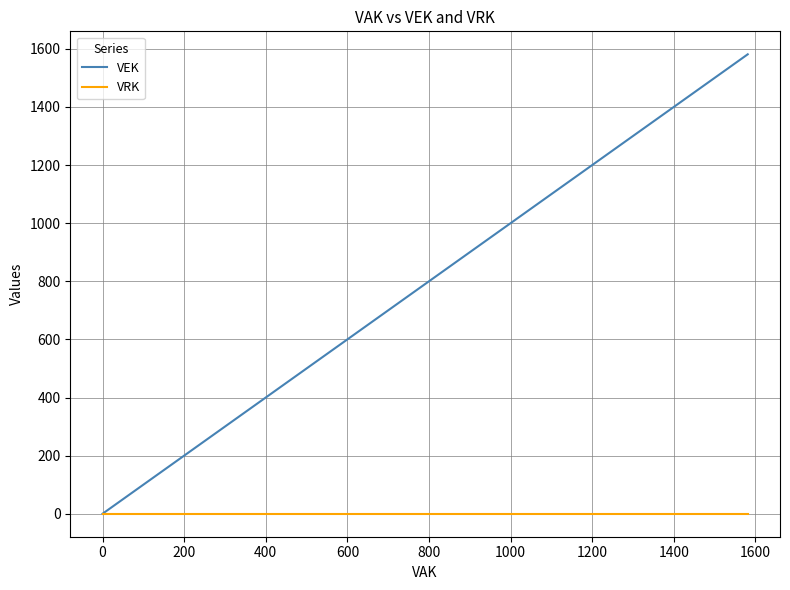

True or false: VEK and VRK intersect in this chart.

False